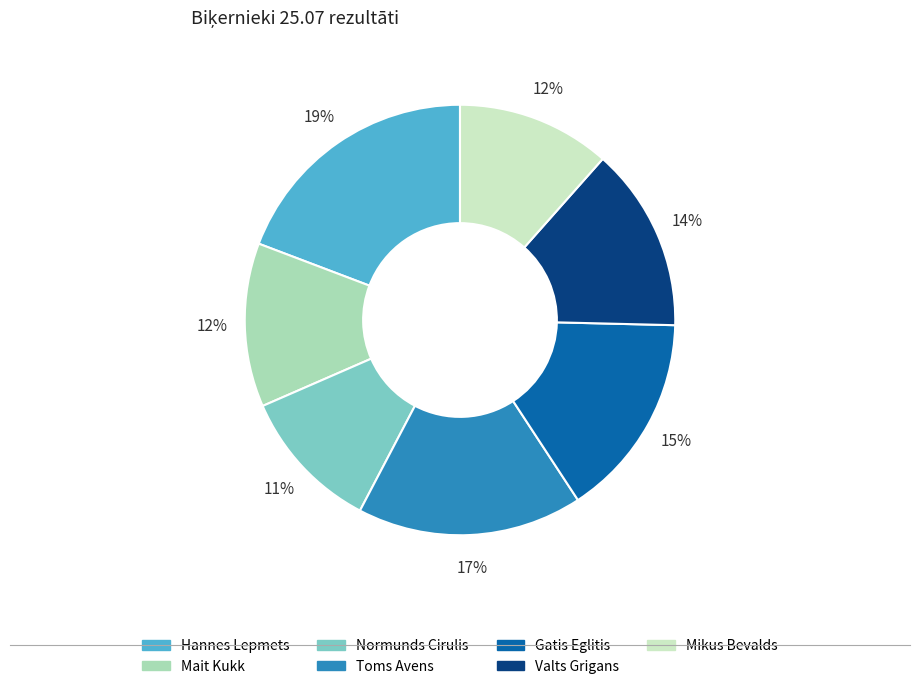

Combined, do Toms Avens and Mait Kukk account for over 50%?

No